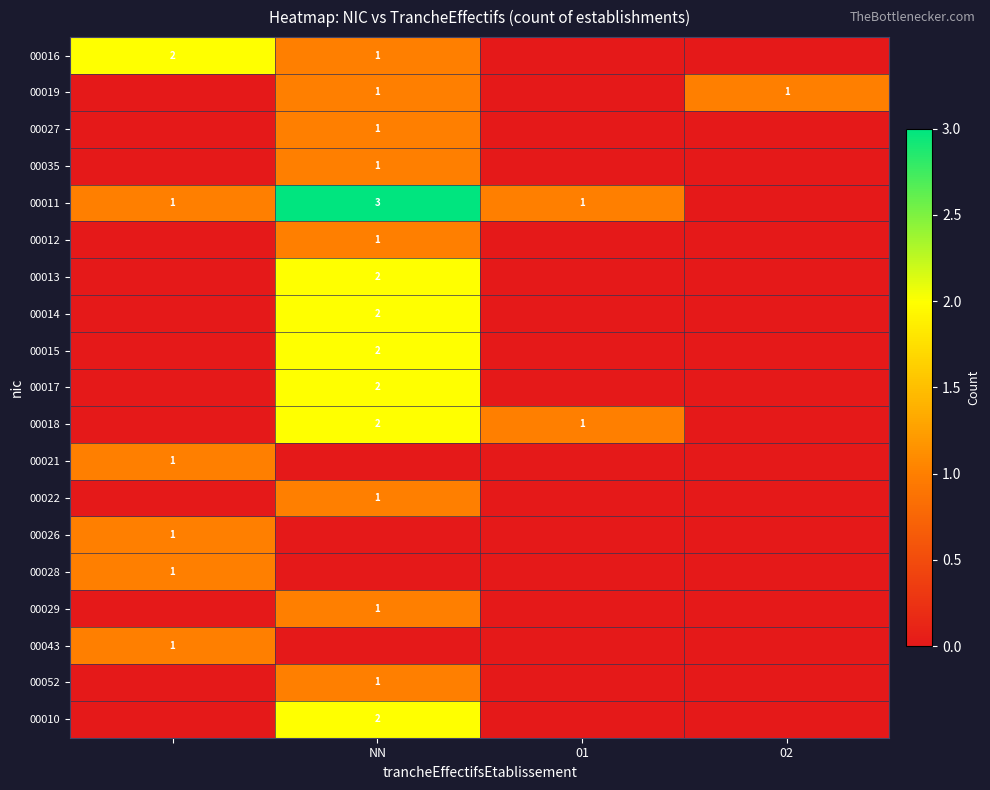

Is it true that 00012 equals 1 at NN?

True